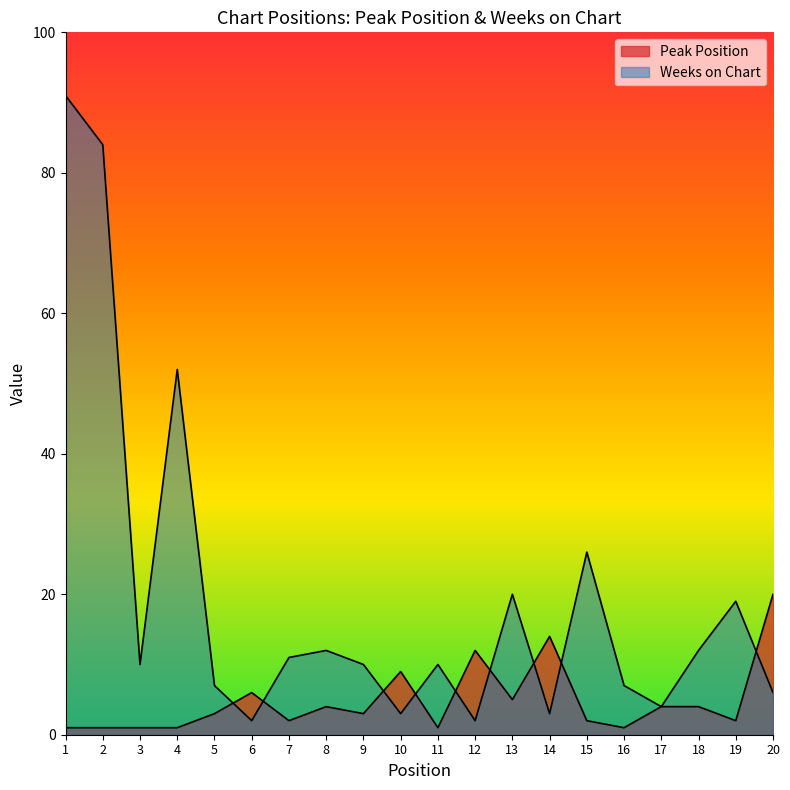

True or false: Peak Position has a value of 2 at 3.

False